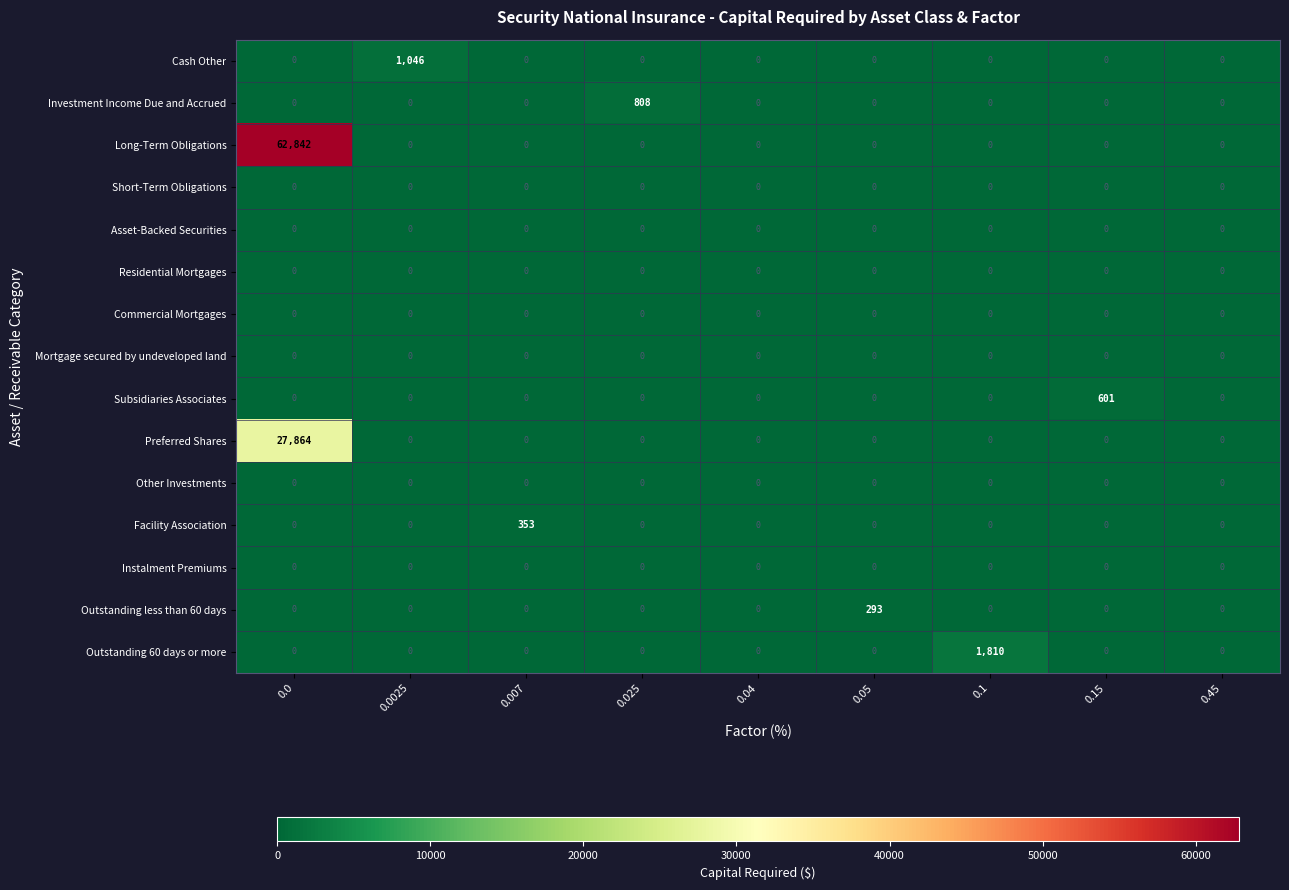

What is the difference between the maximum and minimum values in the Preferred Shares series?

27864